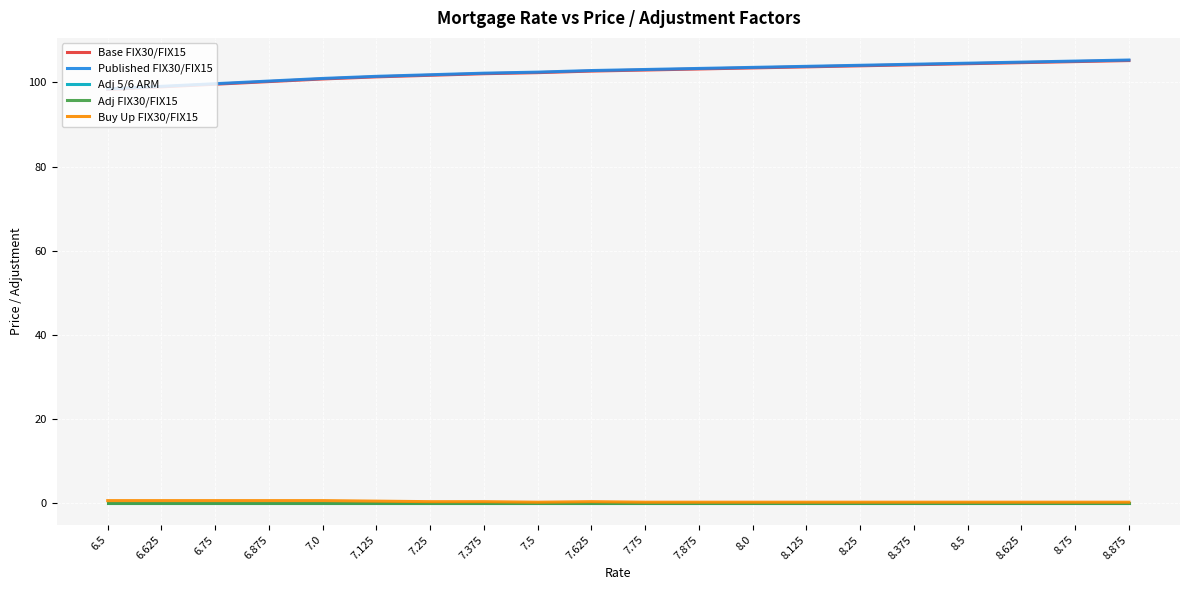

How many lines are shown in the chart?

5